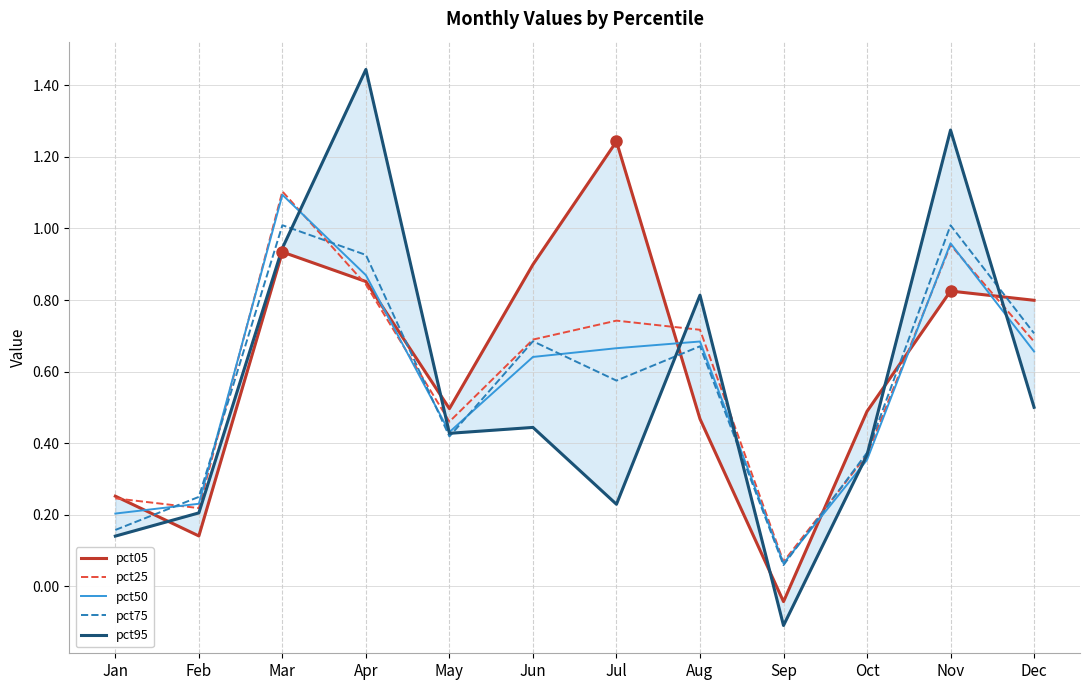

The pct75 series shows 1.0 at Mar. True or false?

True